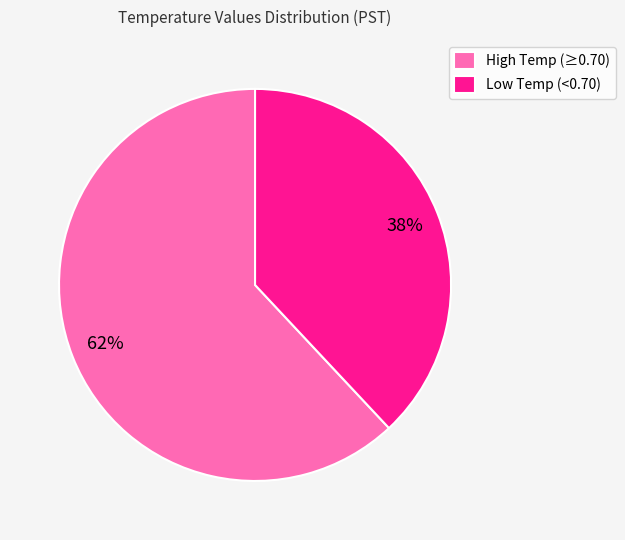

Is there a majority slice in this chart?

Yes